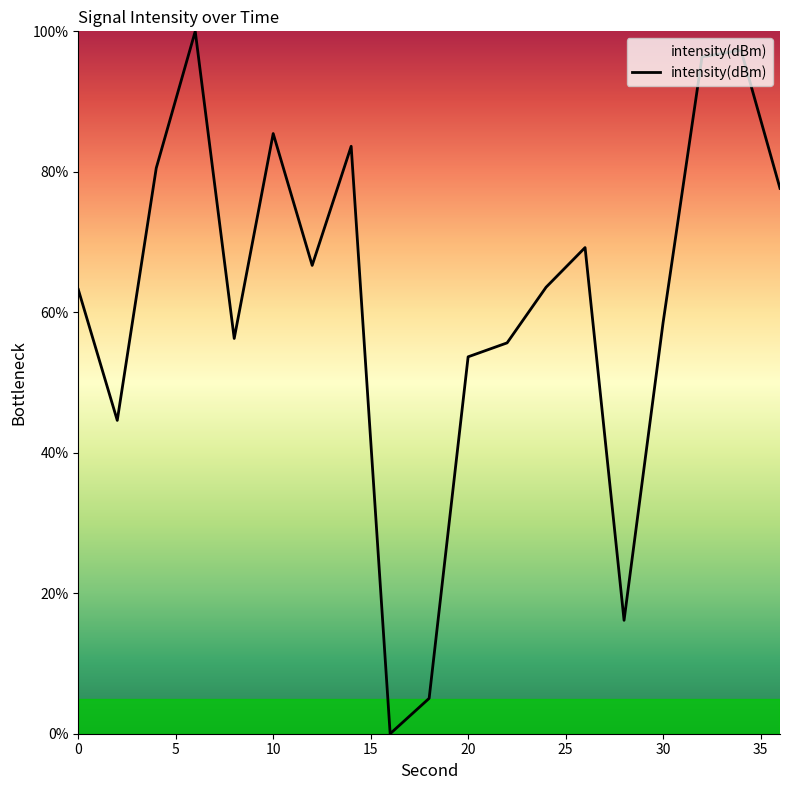

What is the difference between the maximum and minimum values?

100.0